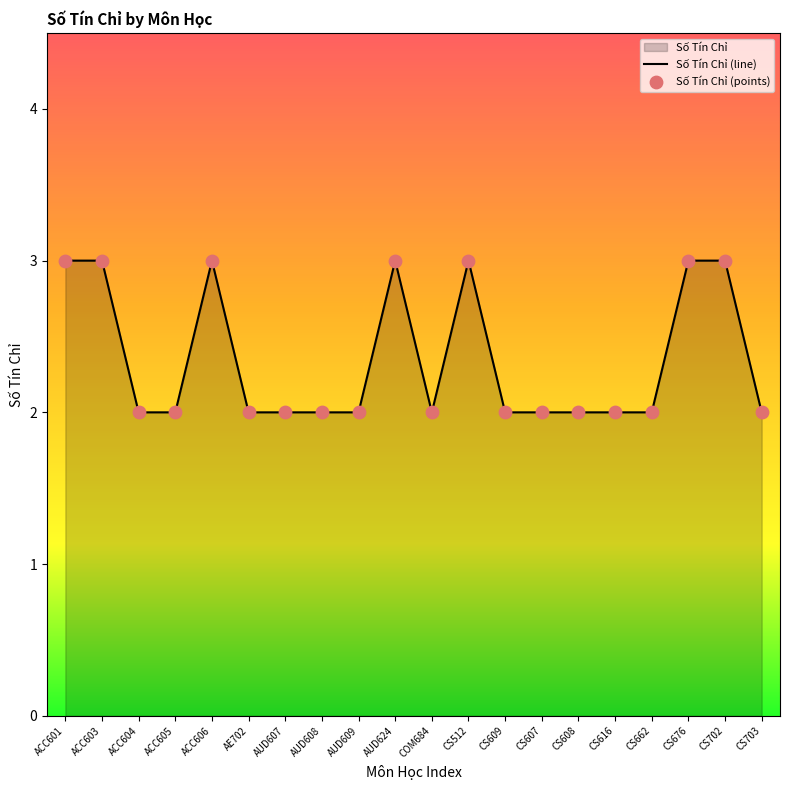

What is the change in value from COM684 to CS512?

+1